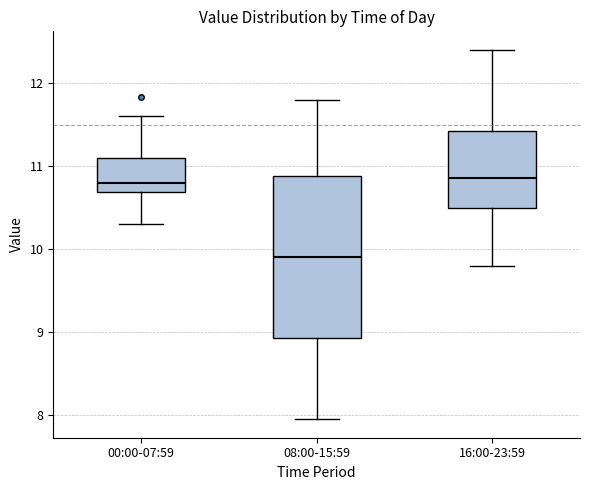

Which box is the tallest, from its lower edge to its upper edge?

08:00-15:59